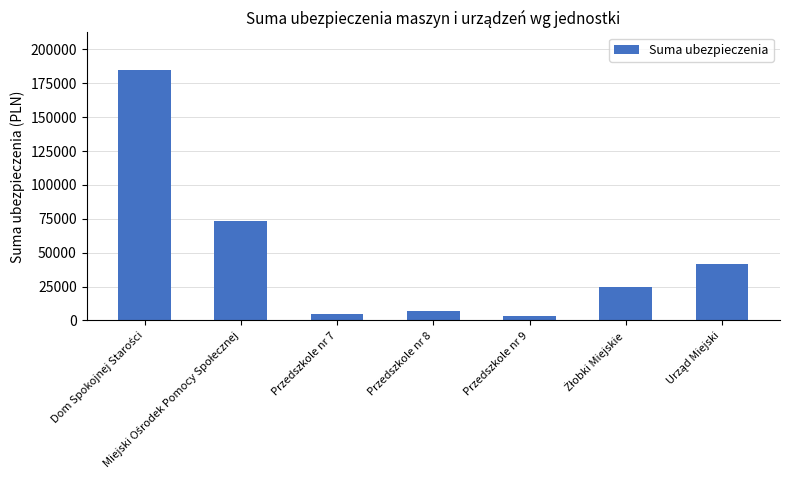

What is the label of the 3rd bar from the right?

Przedszkole nr 9